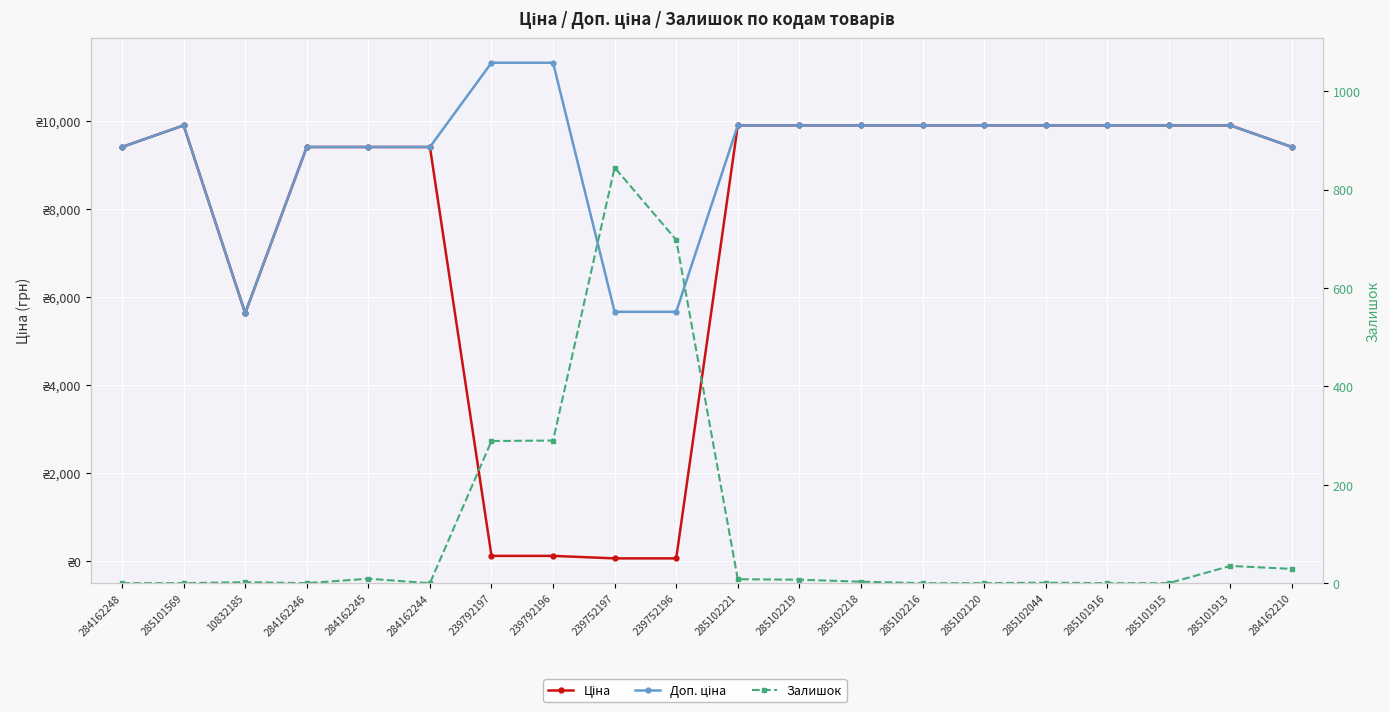

Reading right to left, list all the values displayed in this chart.

Ціна: 284162210=9416.9	285101913=9908.5	285101915=9908.5	285101916=9908.5	285102044=9908.5	285102120=9908.5	285102216=9908.5	285102218=9908.5	285102219=9908.5	285102221=9908.5	239752196=56.7	239752197=56.7	239792196=113.3	239792197=113.3	284162244=9416.9	284162245=9416.9	284162246=9416.9	10832185=5636.0	285101569=9908.5	284162248=9416.9
Доп. ціна: 284162210=9416.9	285101913=9908.5	285101915=9908.5	285101916=9908.5	285102044=9908.5	285102120=9908.5	285102216=9908.5	285102218=9908.5	285102219=9908.5	285102221=9908.5	239752196=5667.0	239752197=5667.0	239792196=11334.0	239792197=11334.0	284162244=9416.9	284162245=9416.9	284162246=9416.9	10832185=5636.0	285101569=9908.5	284162248=9416.9
Залишок: 284162210=29.0	285101913=35.0	285101915=0.0	285101916=0.0	285102044=1.0	285102120=0.0	285102216=0.0	285102218=3.0	285102219=7.0	285102221=8.0	239752196=698.0	239752197=845.0	239792196=290.0	239792197=289.0	284162244=0.0	284162245=9.0	284162246=0.0	10832185=2.0	285101569=0.0	284162248=0.0